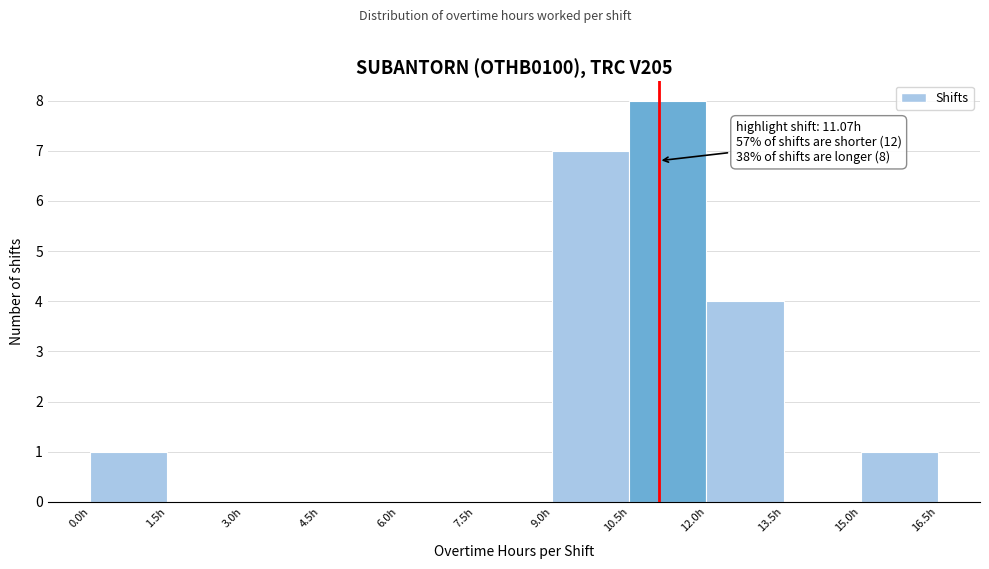

Over which range of the x-axis is the bar tallest?

10.5 to 12.0